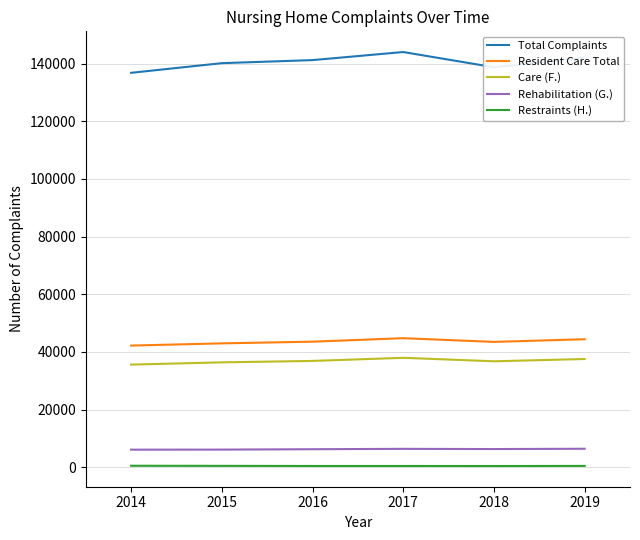

What is the highest value of the Restraints (H.) series?

511